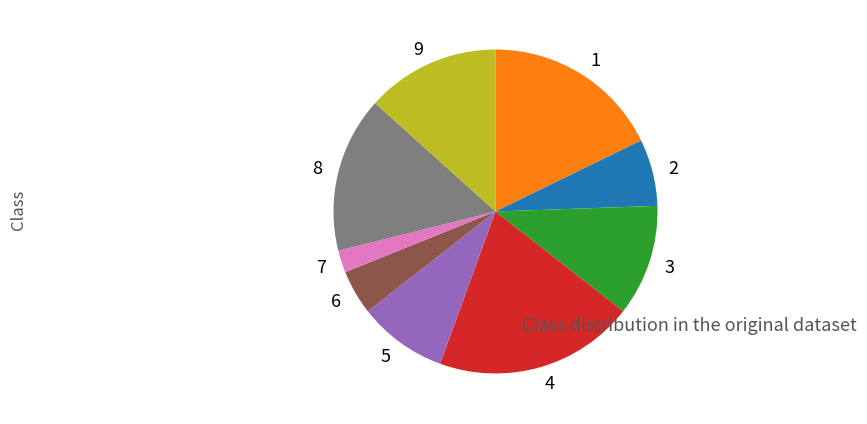

Rank the categories by value from highest to lowest.

4, 1, 8, 9, 3, 5, 2, 6, 7